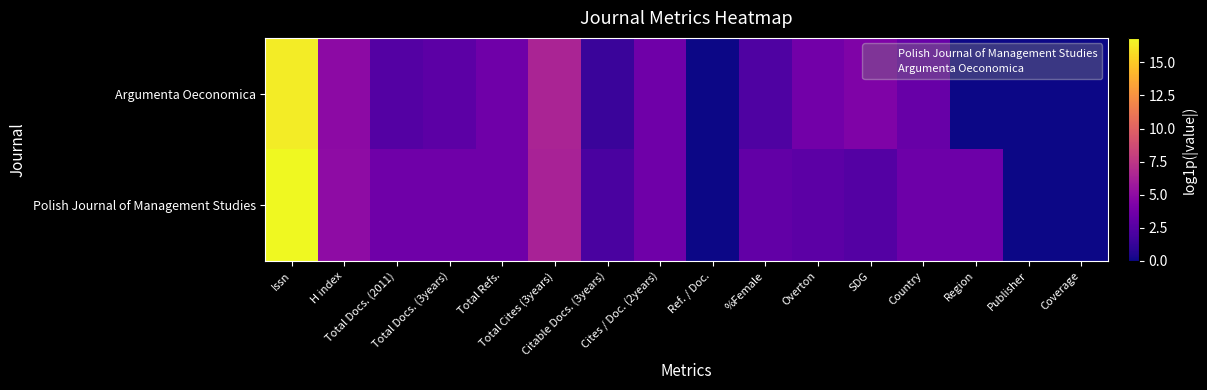

List the series in order of their overall mean, lowest first.

Argumenta Oeconomica, Polish Journal of Management Studies